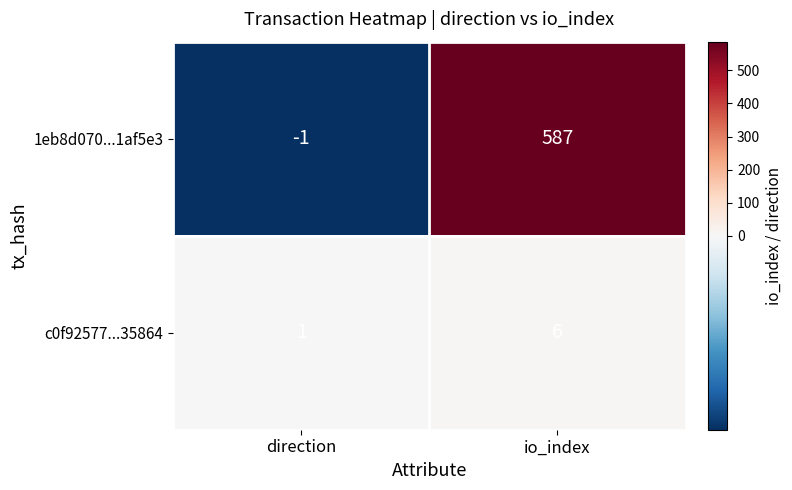

The c0f92577...35864 series shows 1 at direction. True or false?

True